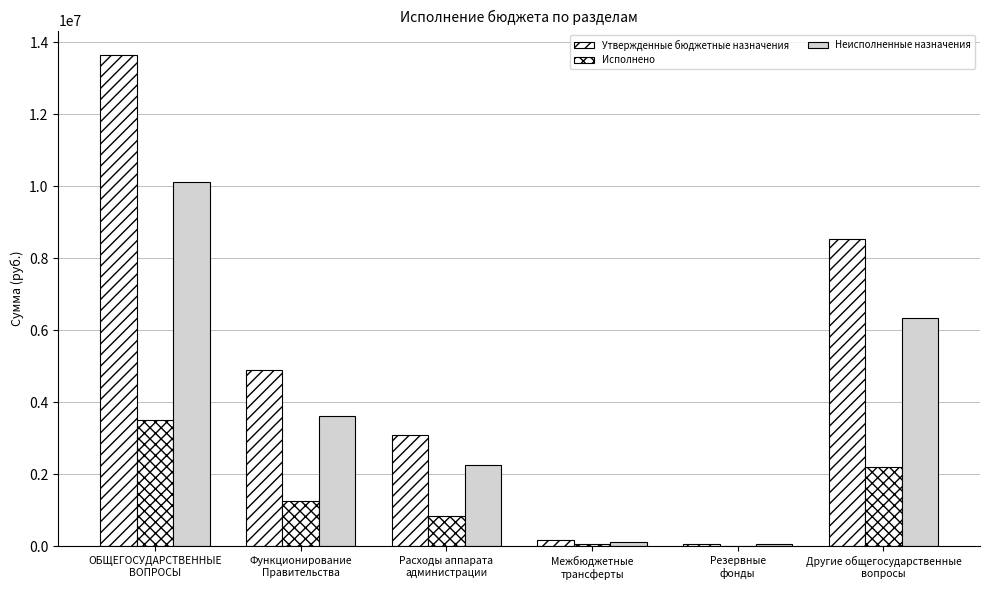

True or false: Утвержденные бюджетные назначения has a value of 5668113.6 at Другие общегосударственные
вопросы.

False